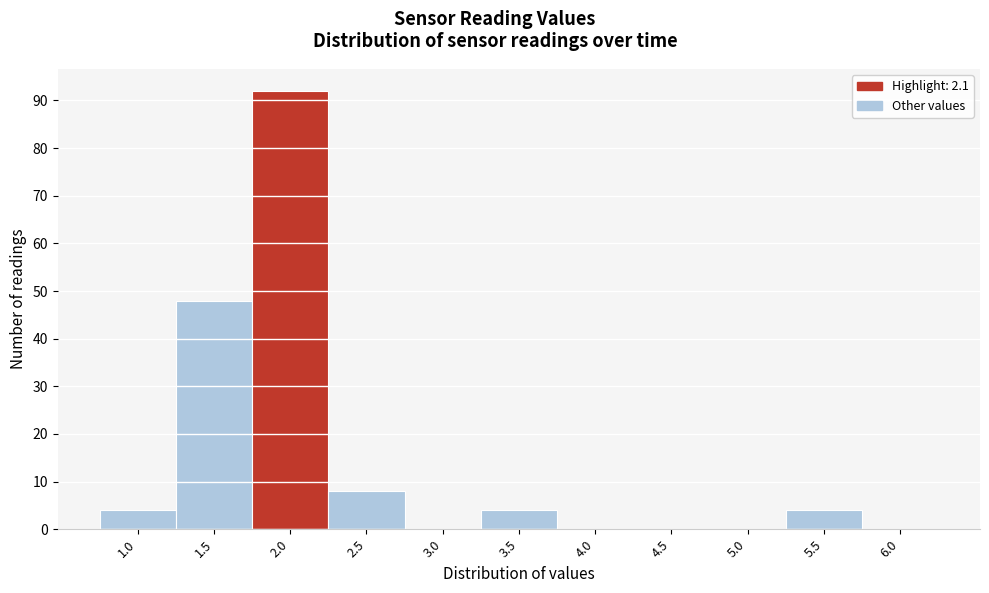

Reading left to right, transcribe all the data shown in this chart.

1.0=4	1.5=48	2.0=92	2.5=8	3.0=0	3.5=4	4.0=0	4.5=0	5.0=0	5.5=4	6.0=0